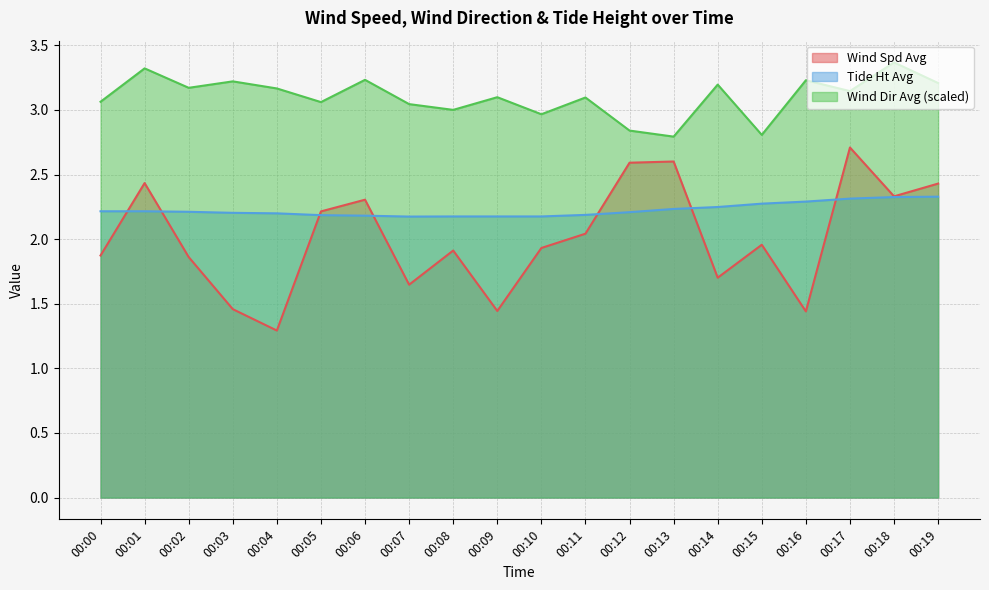

Which series changed the most between 00:01 and 00:02?

Wind Spd Avg